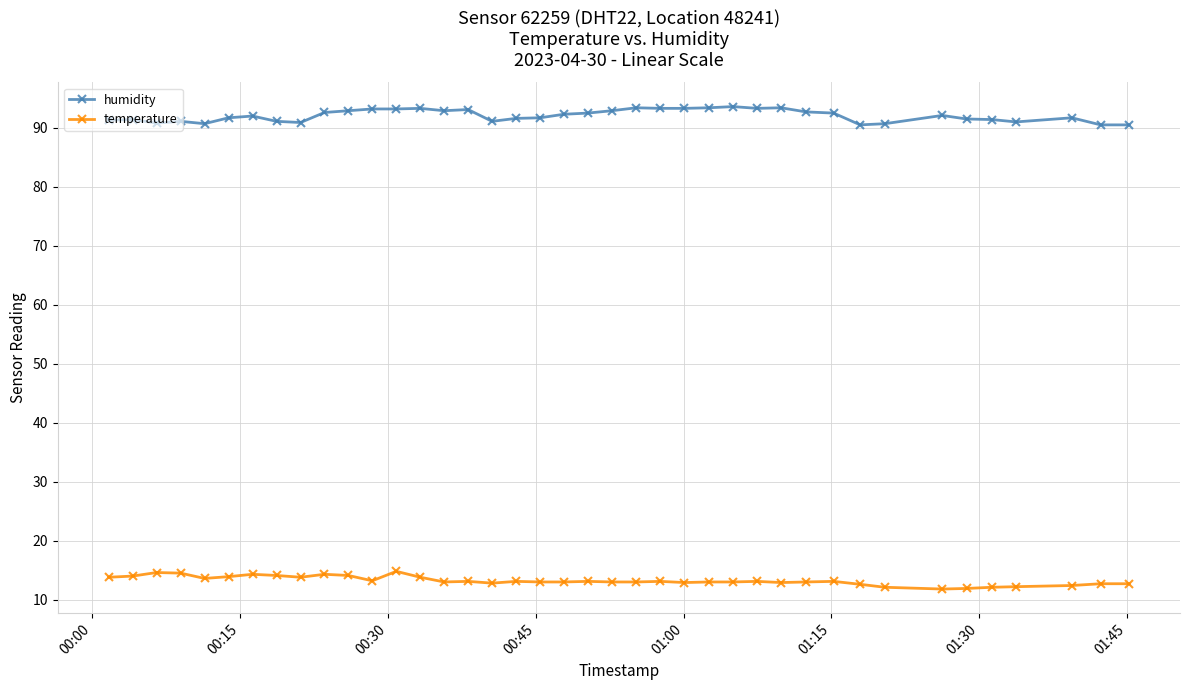

True or false: humidity and temperature cross at least once.

False